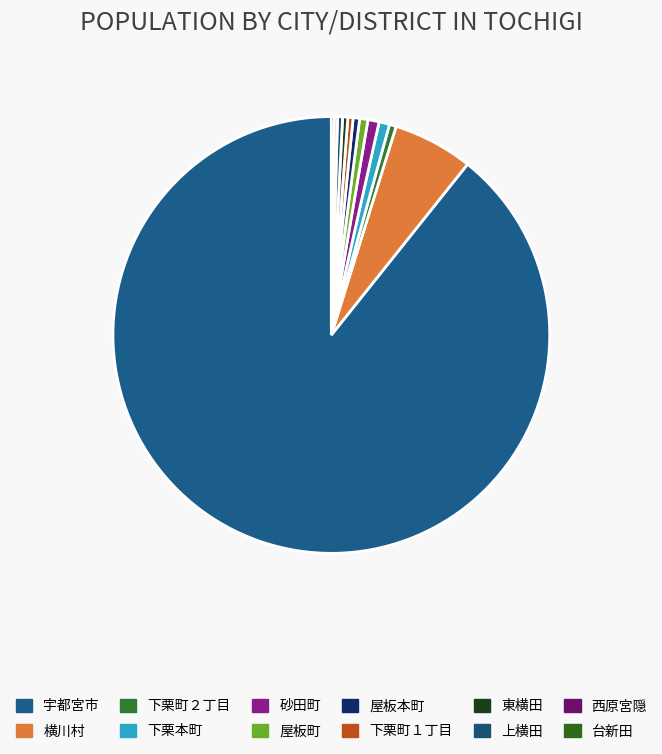

Between 砂田町 and 台新田, which is larger?

砂田町